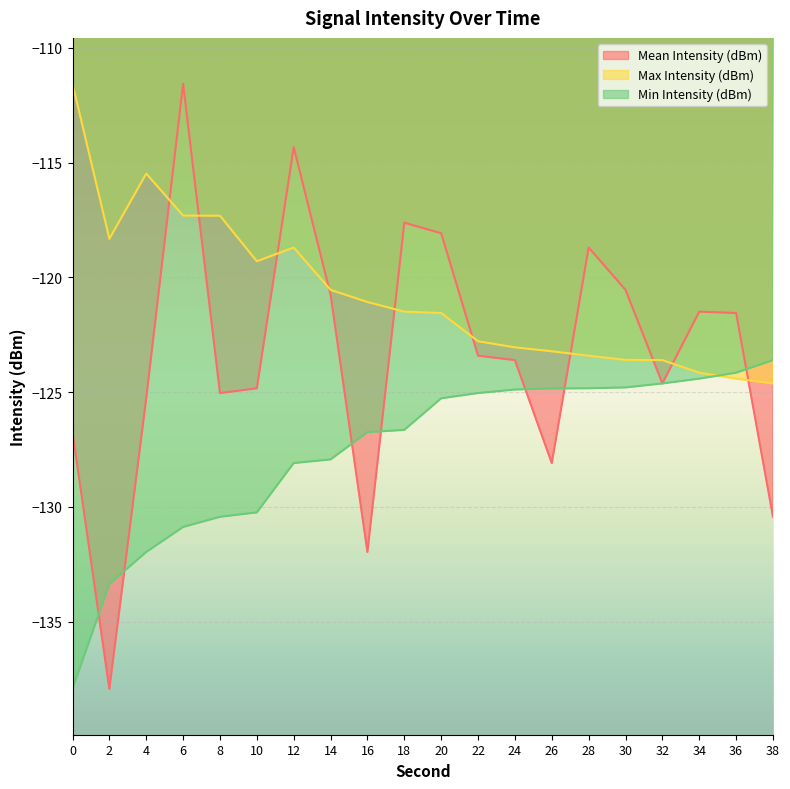

At which label is Max Intensity (dBm) closest to -118?

2